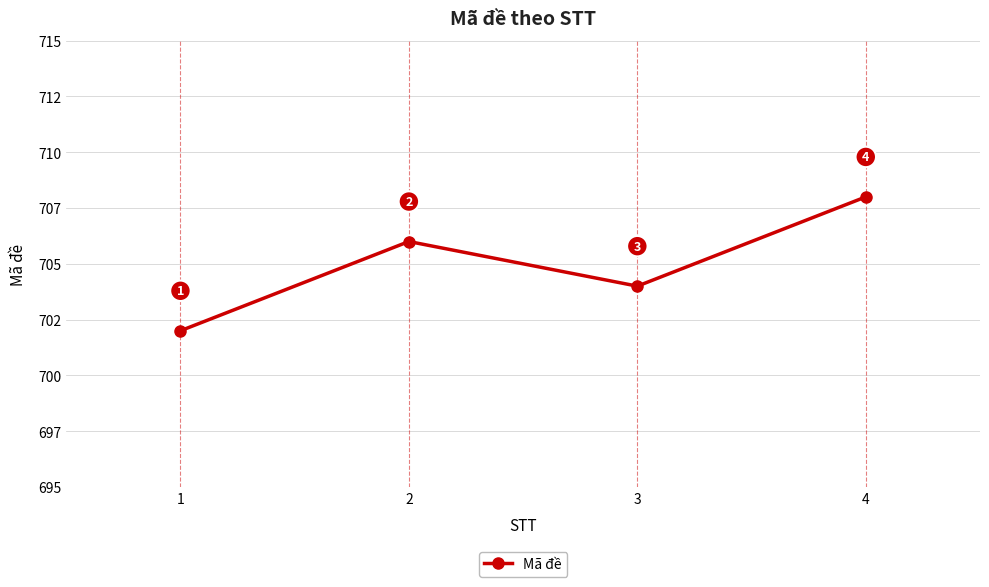

Is this an area chart (filled region under the line)?

No